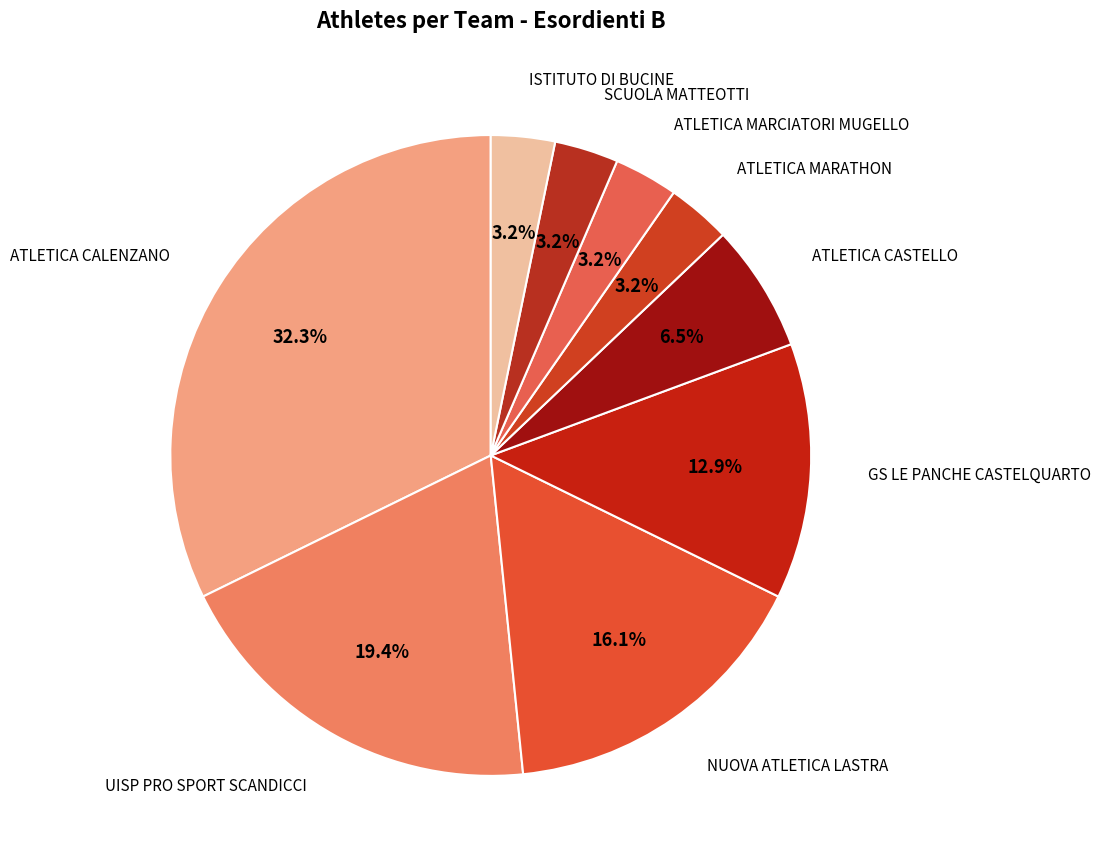

What is the total percentage of ATLETICA MARATHON and UISP PRO SPORT SCANDICCI?

22.6%